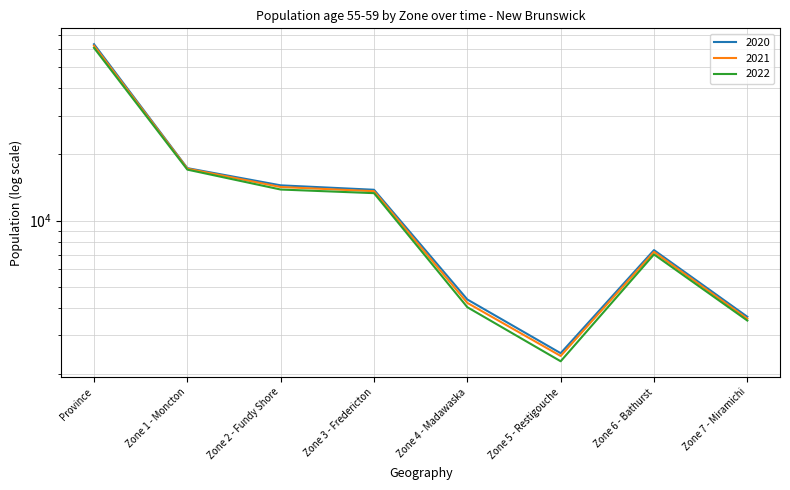

What is the value of the 2021 point at the 5th from the left?

4219